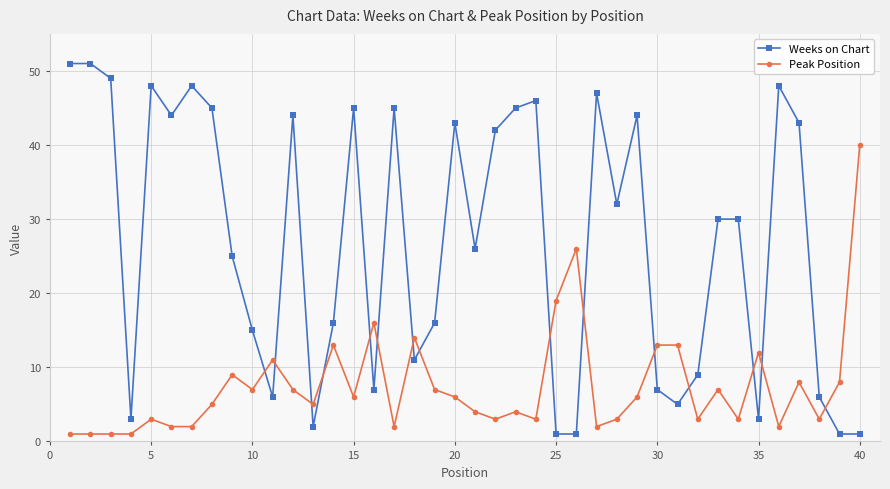

Rank the series by their average value, from lowest to highest.

Peak Position, Weeks on Chart